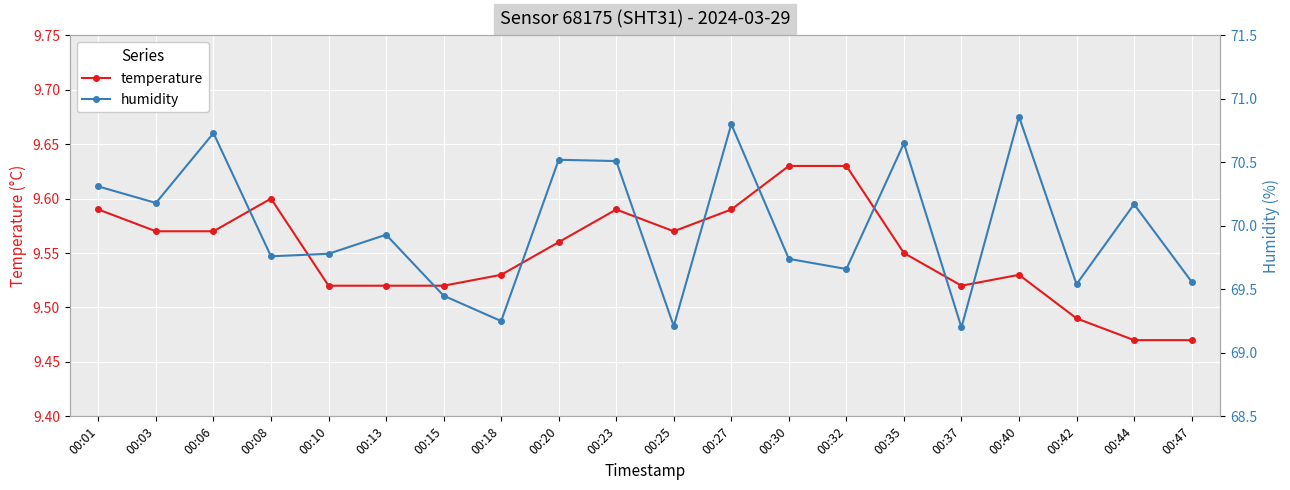

What is the spread (max minus min) of values at 00:13?

60.4